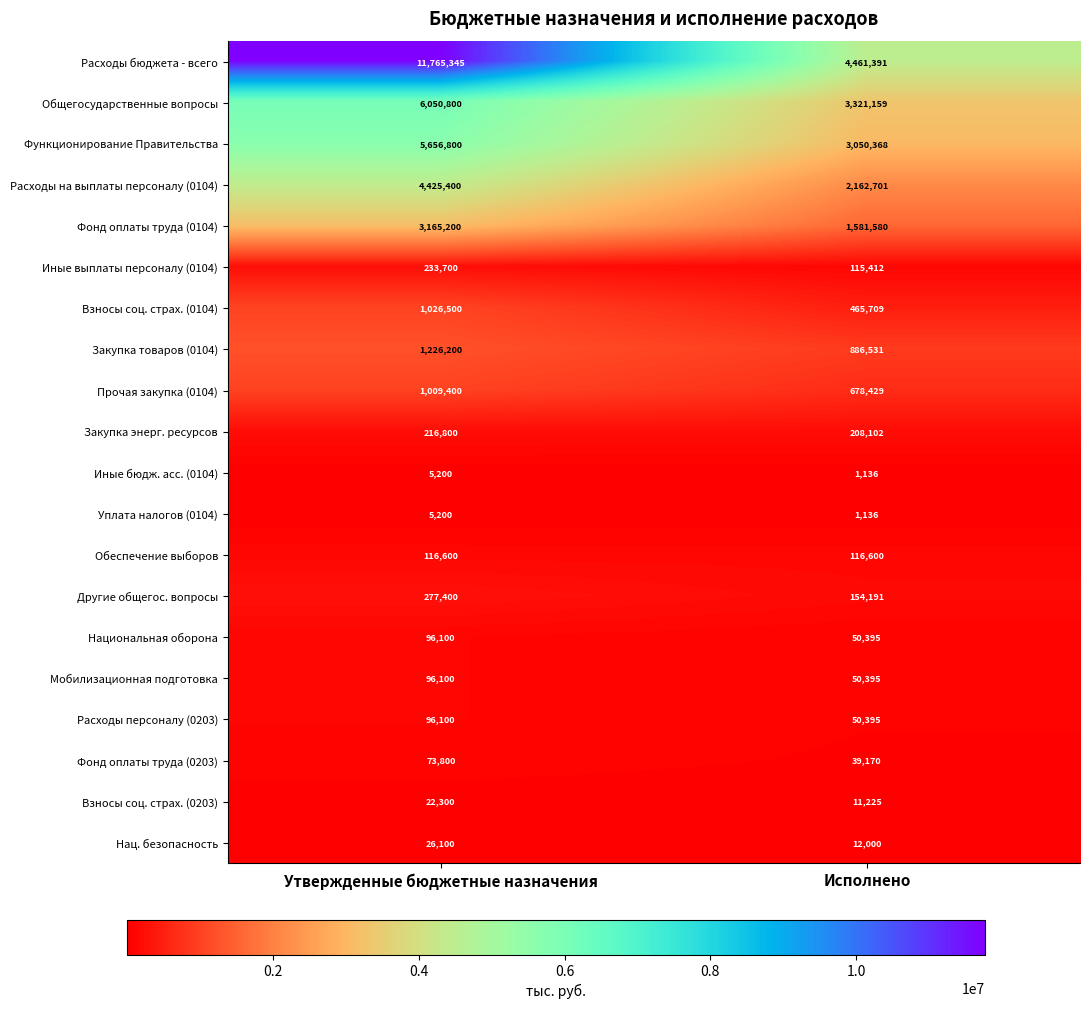

The value of Прочая закупка (0104) at Утвержденные бюджетные назначения is 1404778. True or false?

False